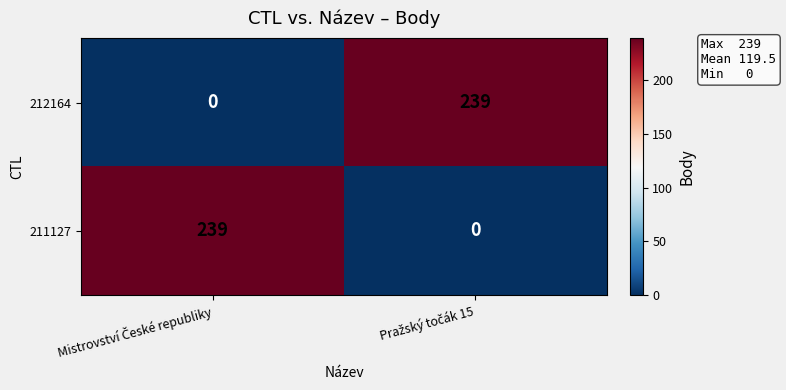

What is the sum of all 211127 values?

239